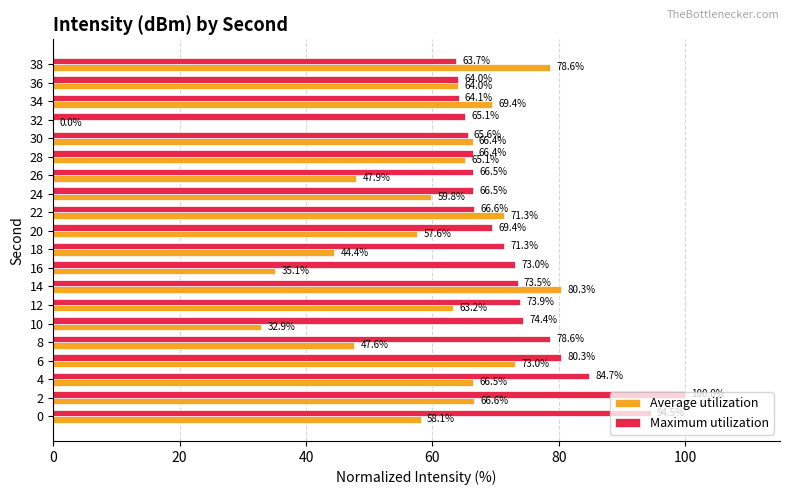

The Maximum utilization series shows 66.5 at 24. True or false?

True